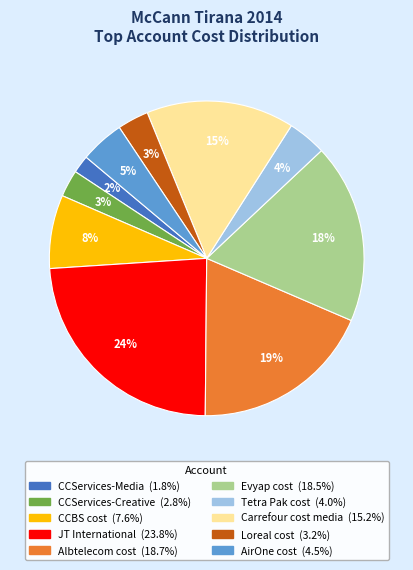

Do Loreal cost and CCBS cost together represent more than half of the pie?

No